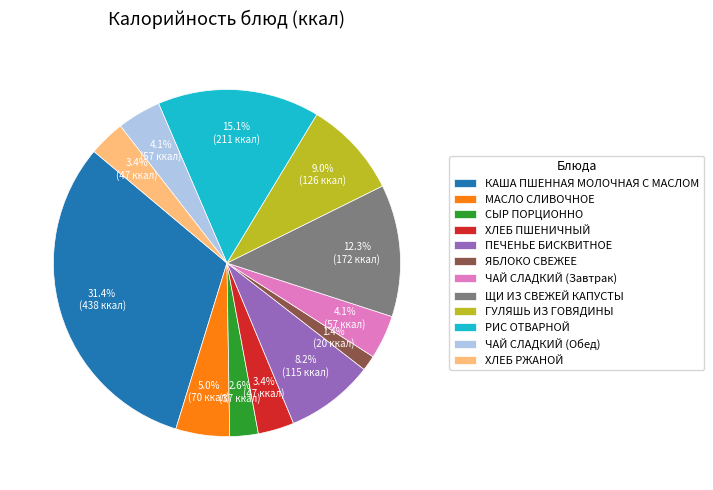

Which has a higher value, МАСЛО СЛИВОЧНОЕ or ХЛЕБ РЖАНОЙ?

МАСЛО СЛИВОЧНОЕ